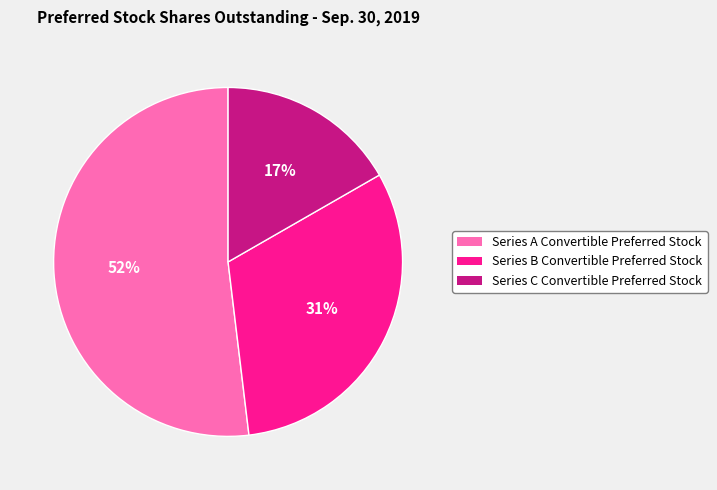

True or false: Series A Convertible Preferred Stock accounts for 43% of the total.

False